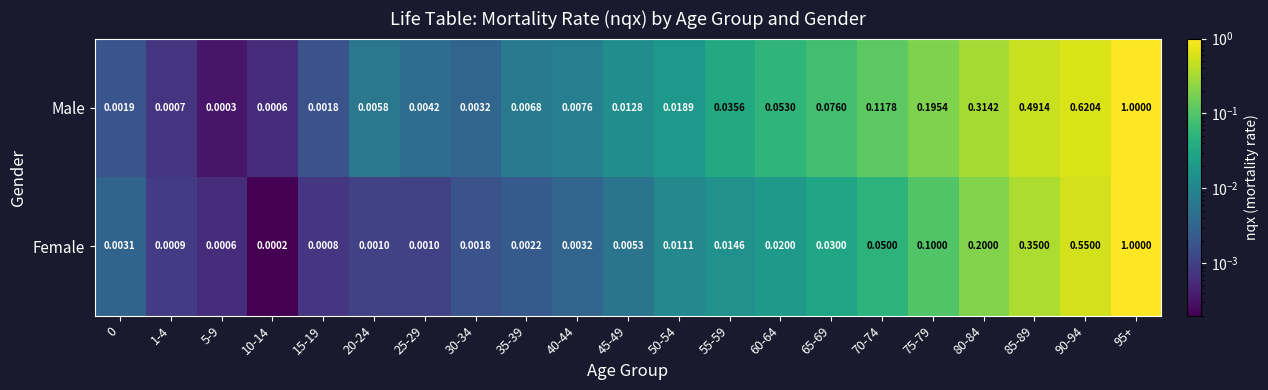

List the series in order of their overall mean, highest first.

Male, Female